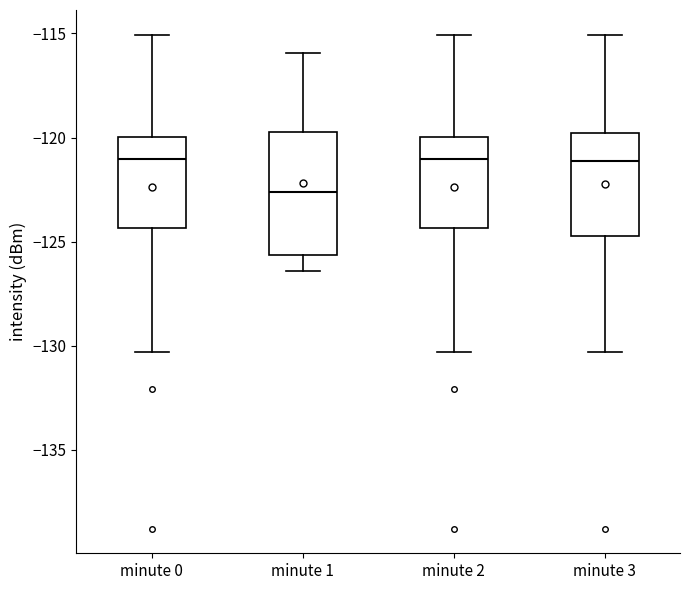

Which box's median line is the lowest?

minute 1